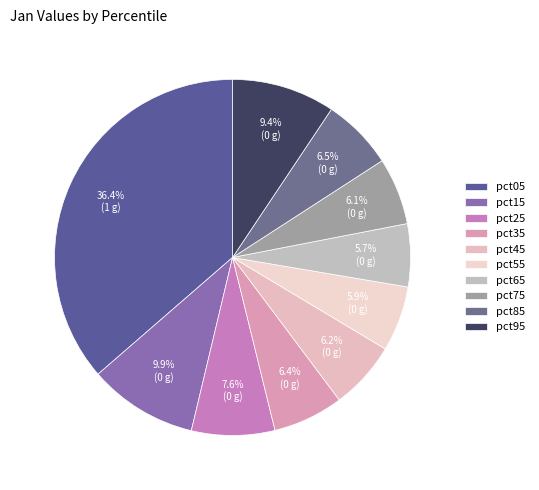

True or false: pct55 accounts for 6% of the total.

True